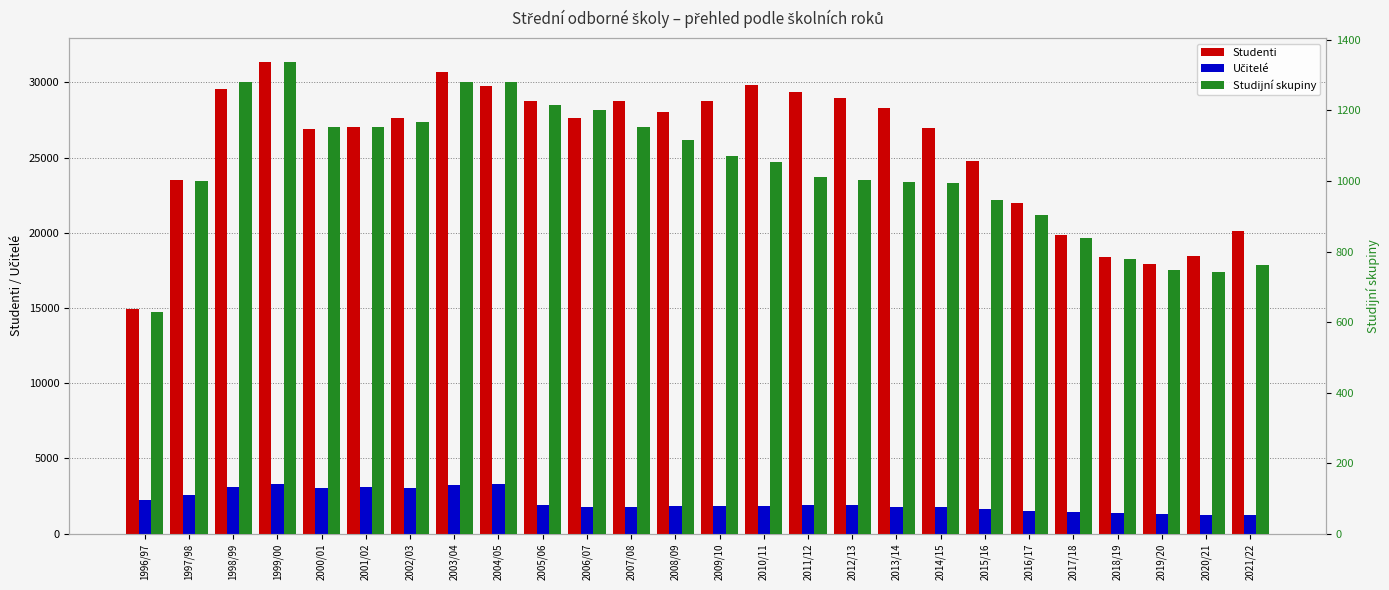

What is the average value of the Studijní skupiny series?

1032